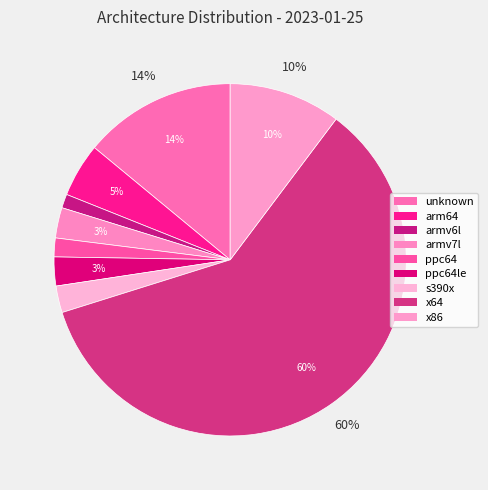

Is there a majority slice in this chart?

Yes